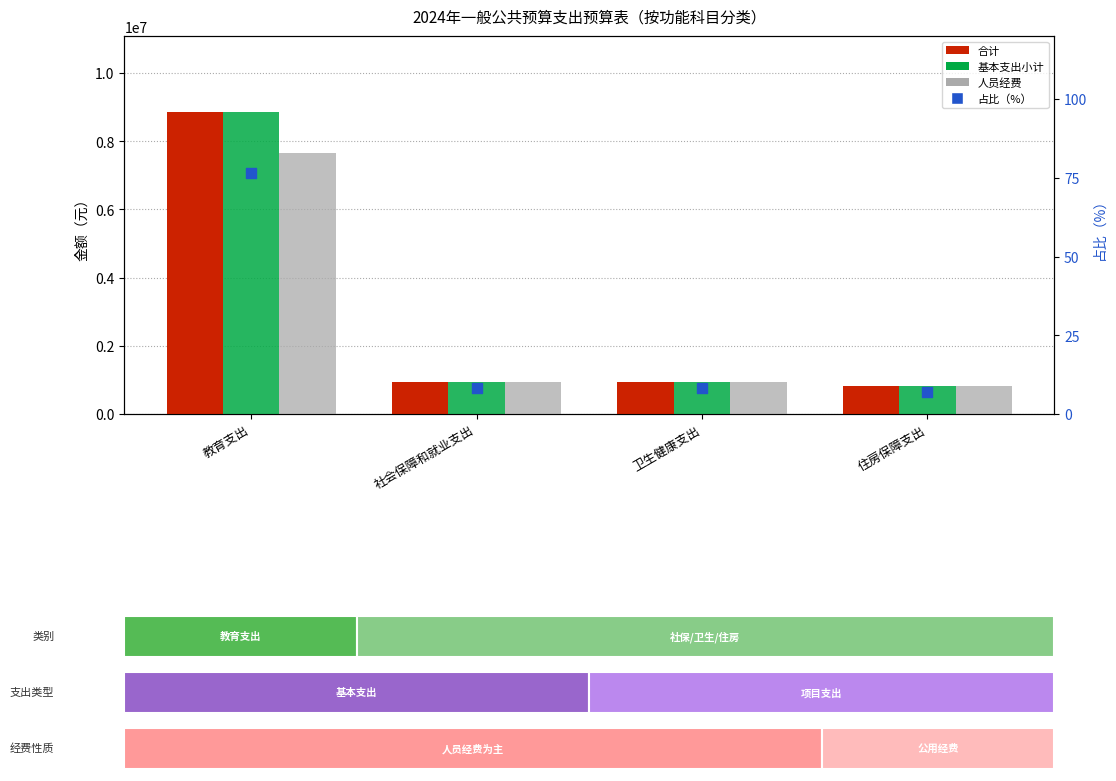

What is the total value across all series at 社会保障和就业支出?

2841789.5